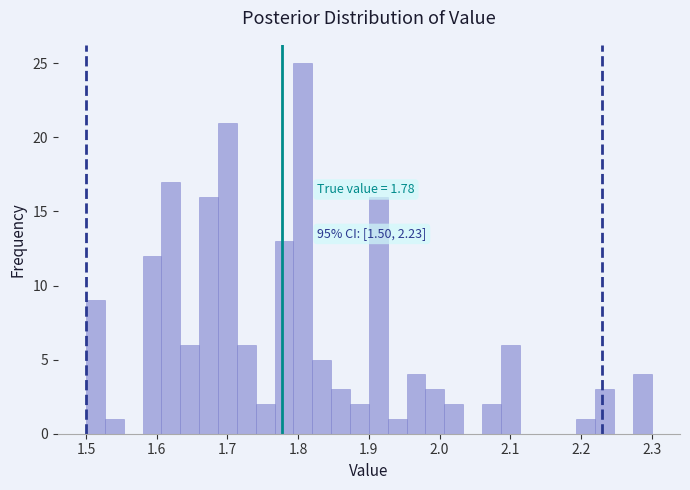

Read against the x-axis, roughly where is the centre of the tallest bar?

1.81